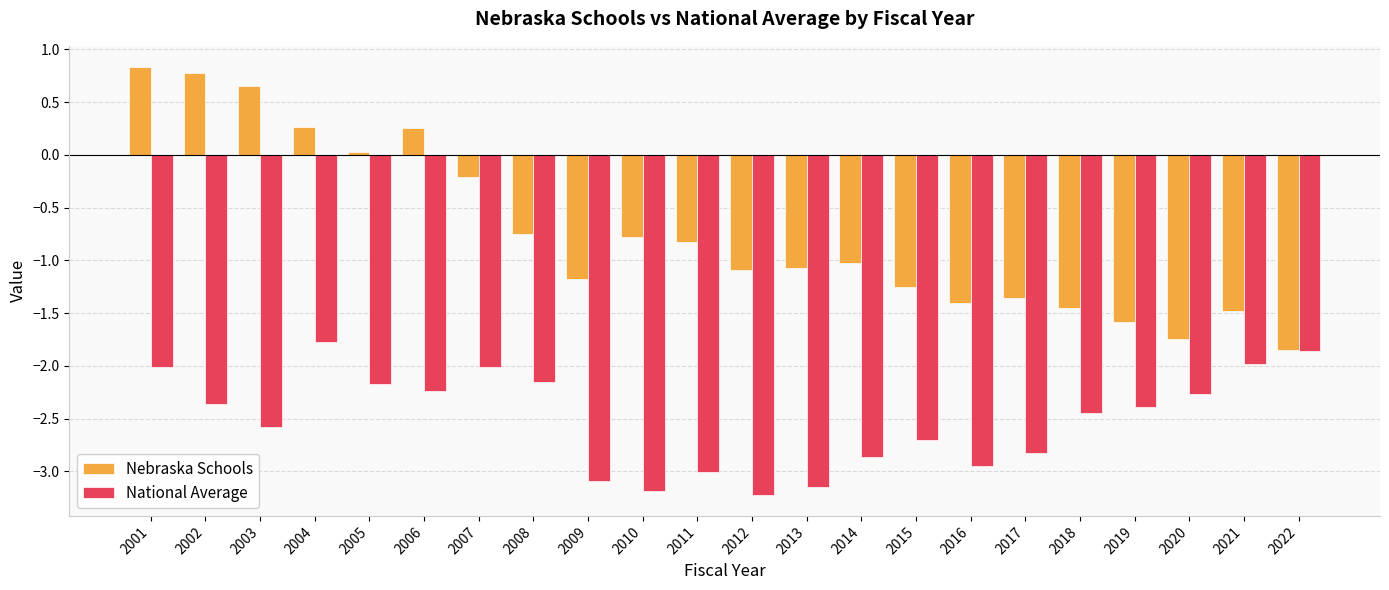

How many bars are there in each group?

2